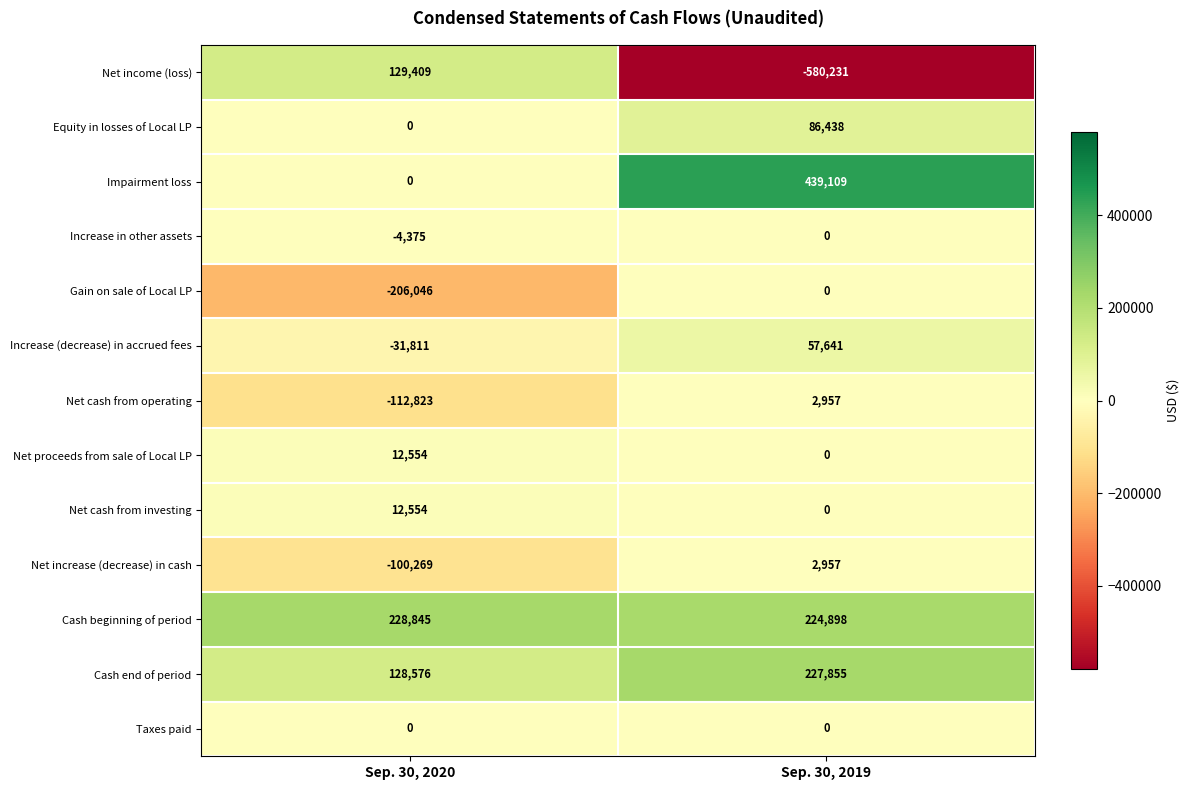

Which series changed the most between Sep. 30, 2020 and Sep. 30, 2019?

Net income (loss)